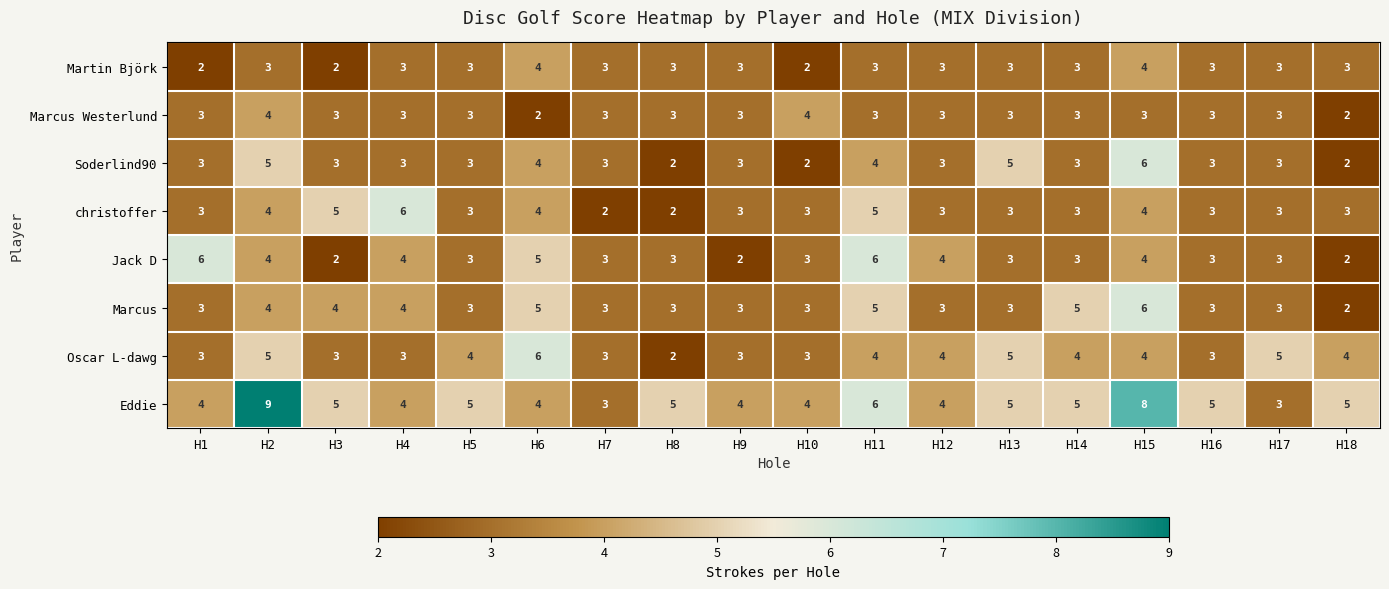

What is the highest value of the Oscar L-dawg series?

6